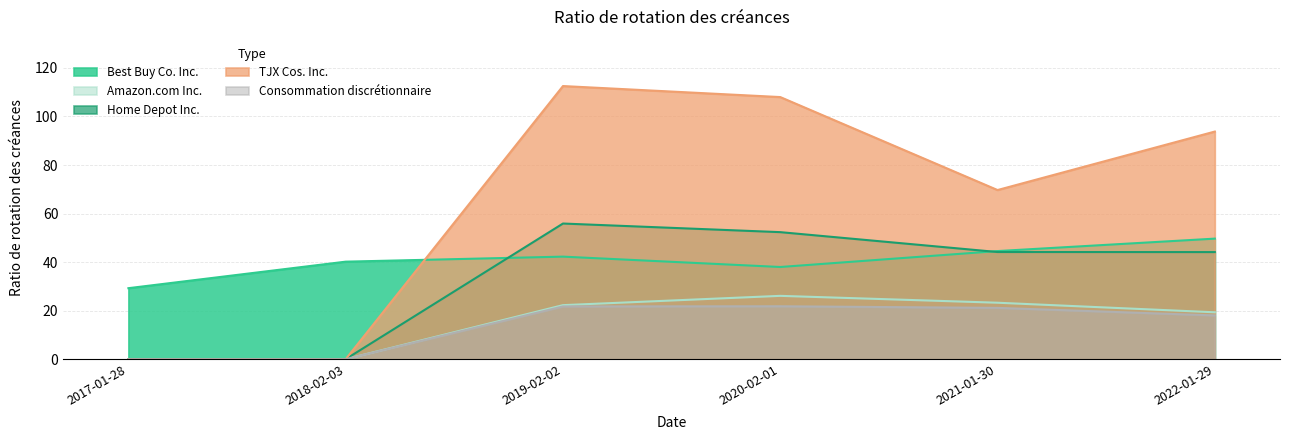

How many lines are shown in the chart?

5